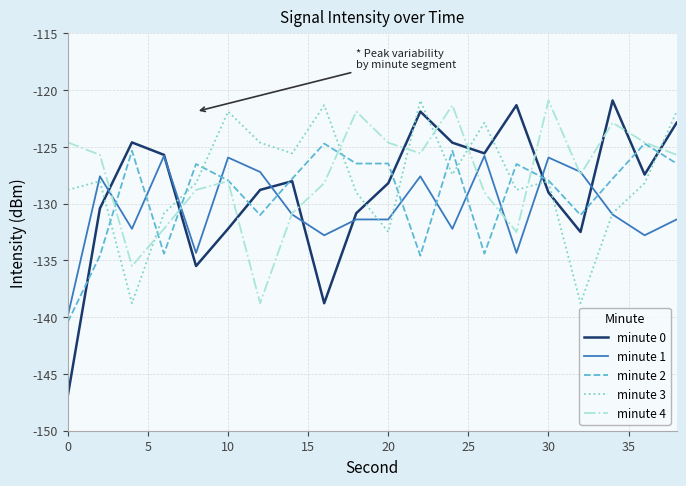

What are all the series names shown in the legend?

minute 0, minute 1, minute 2, minute 3, minute 4